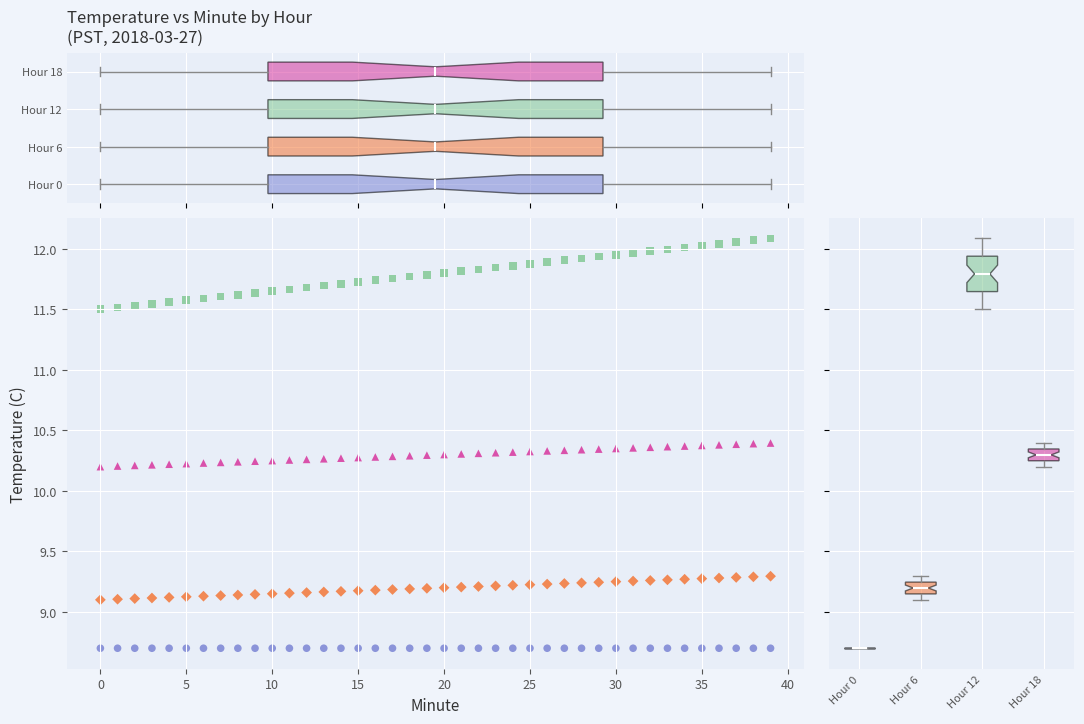

Which series contains the lowest Y value?

Hour 0